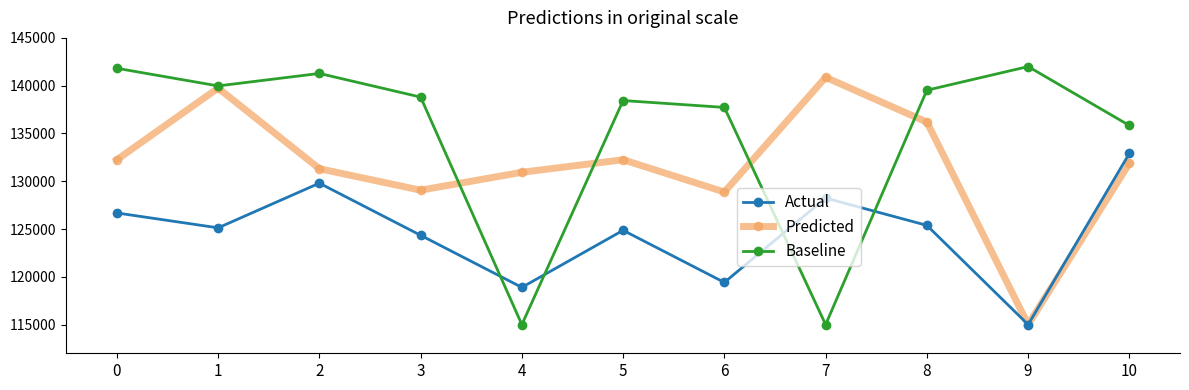

What is the difference between the maximum and minimum values in the Baseline series?

27000.0